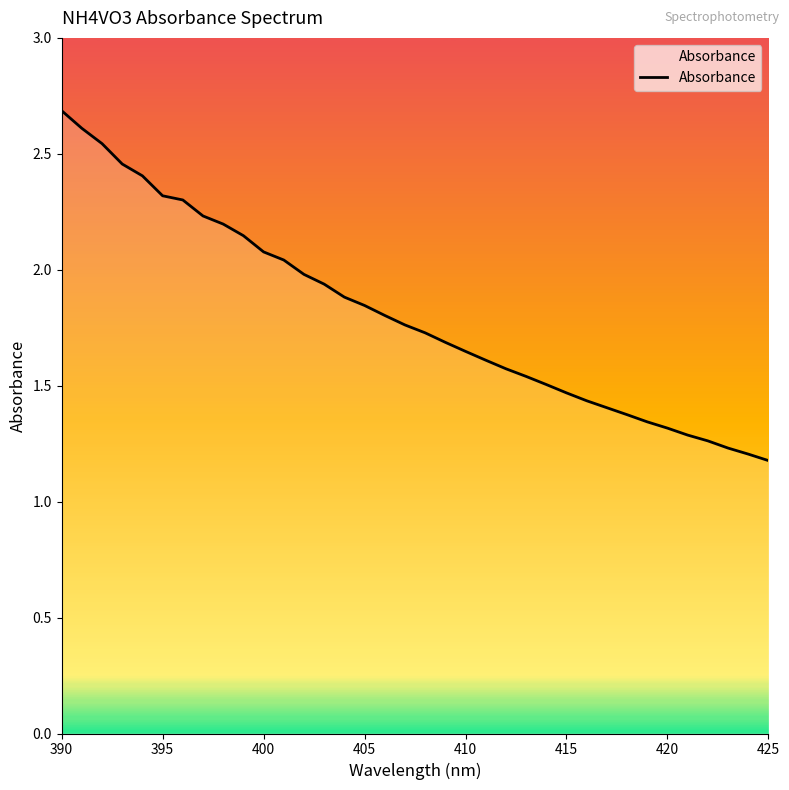

What is the greatest value displayed?

2.7